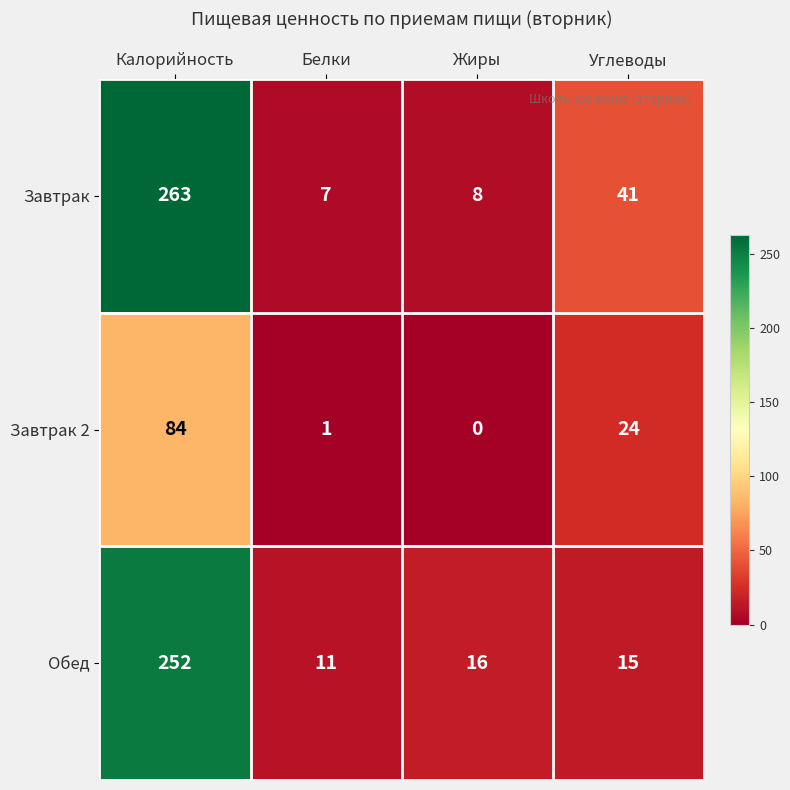

What is the total value across all series at Жиры?

24